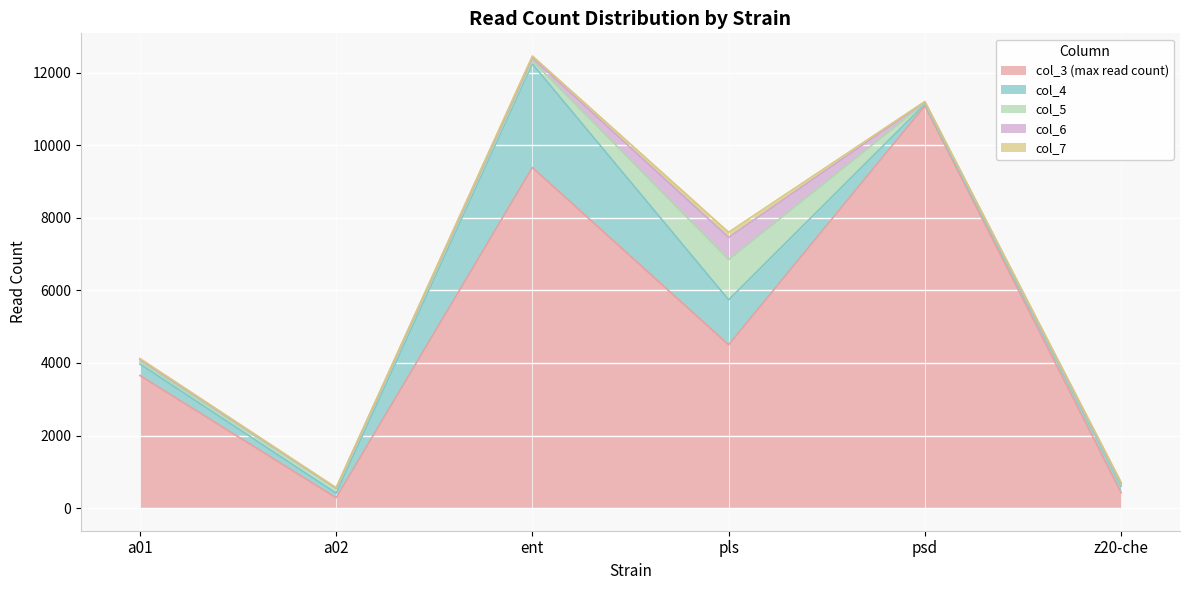

How many values in the col_6 series are below 60?

3